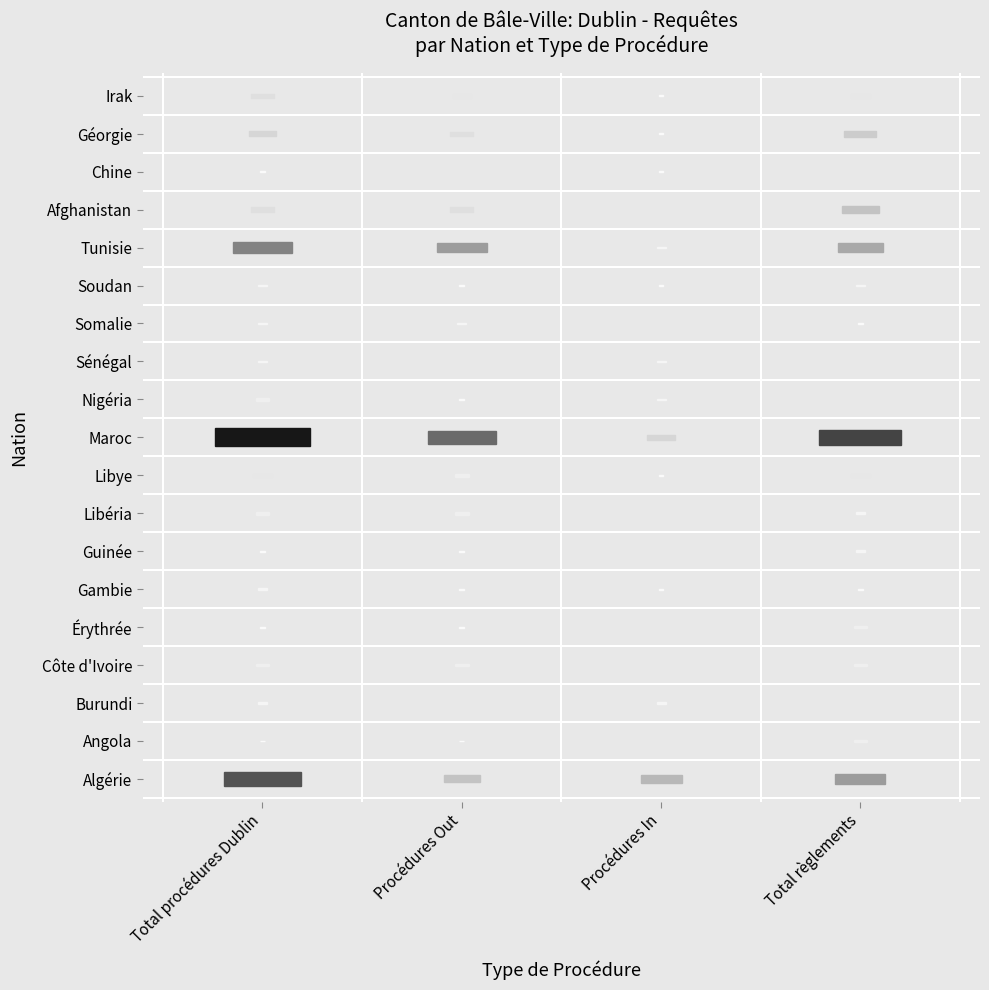

What is the spread (max minus min) of values at Total procédures Dublin?

20